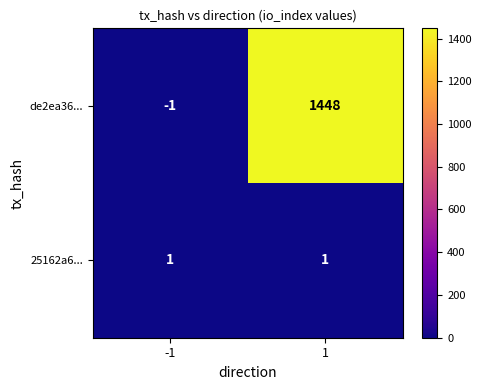

Rank the series by their maximum value, from lowest to highest.

25162a6..., de2ea36...